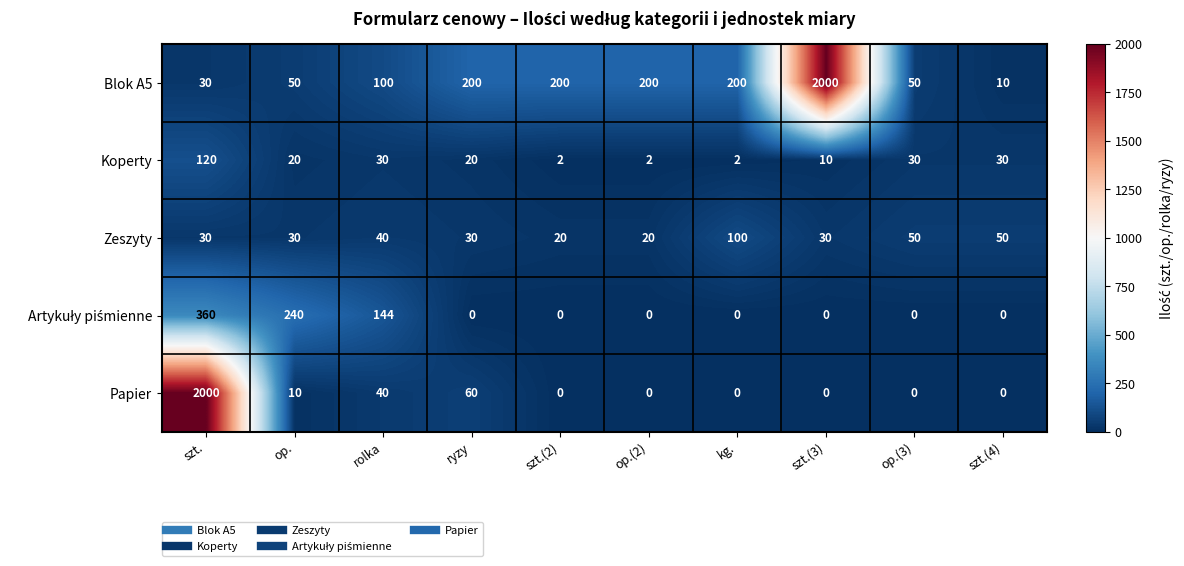

What is the difference between the highest and lowest values at szt.(3)?

2000